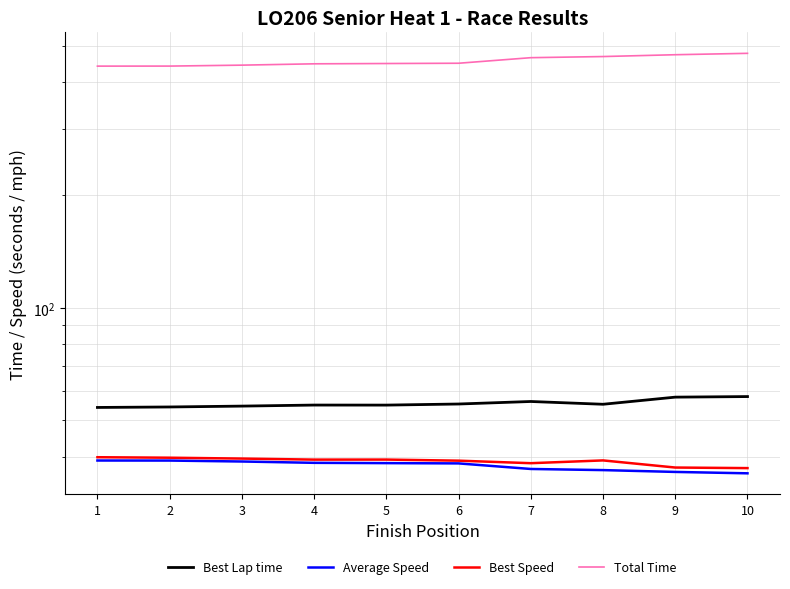

Which series has the widest spread of values?

Total Time